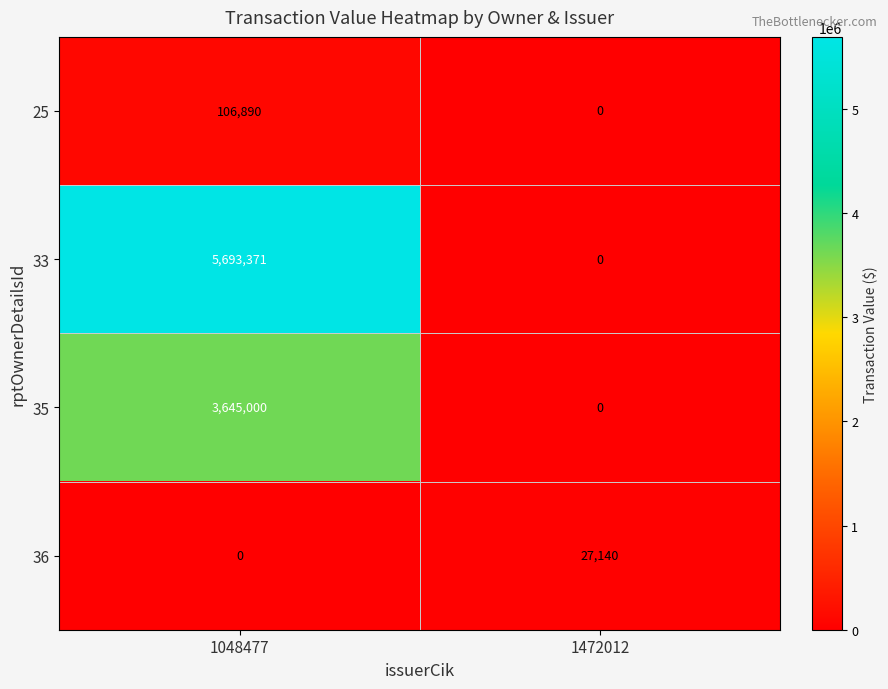

Reading left to right, list all the values displayed in this chart.

25: 1048477=106890	1472012=0
33: 1048477=5693371	1472012=0
35: 1048477=3645000	1472012=0
36: 1048477=0	1472012=27140